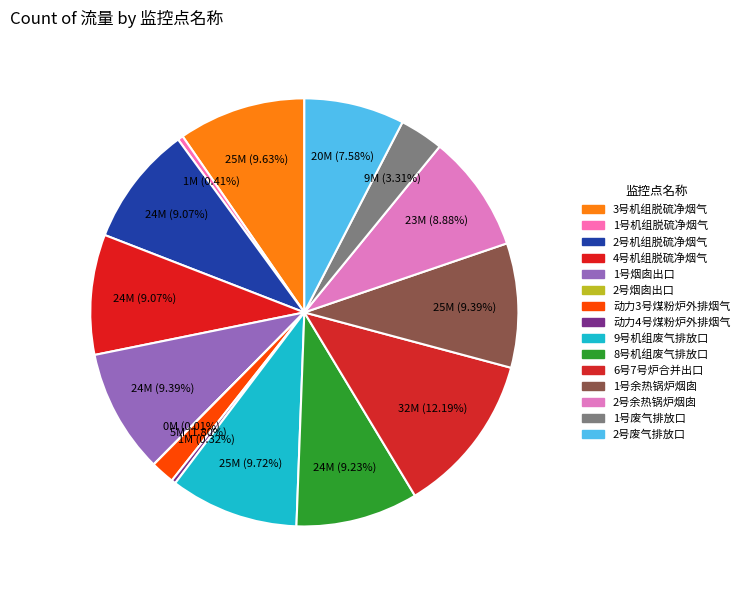

Which category has the smallest portion of the pie?

2号烟囱出口